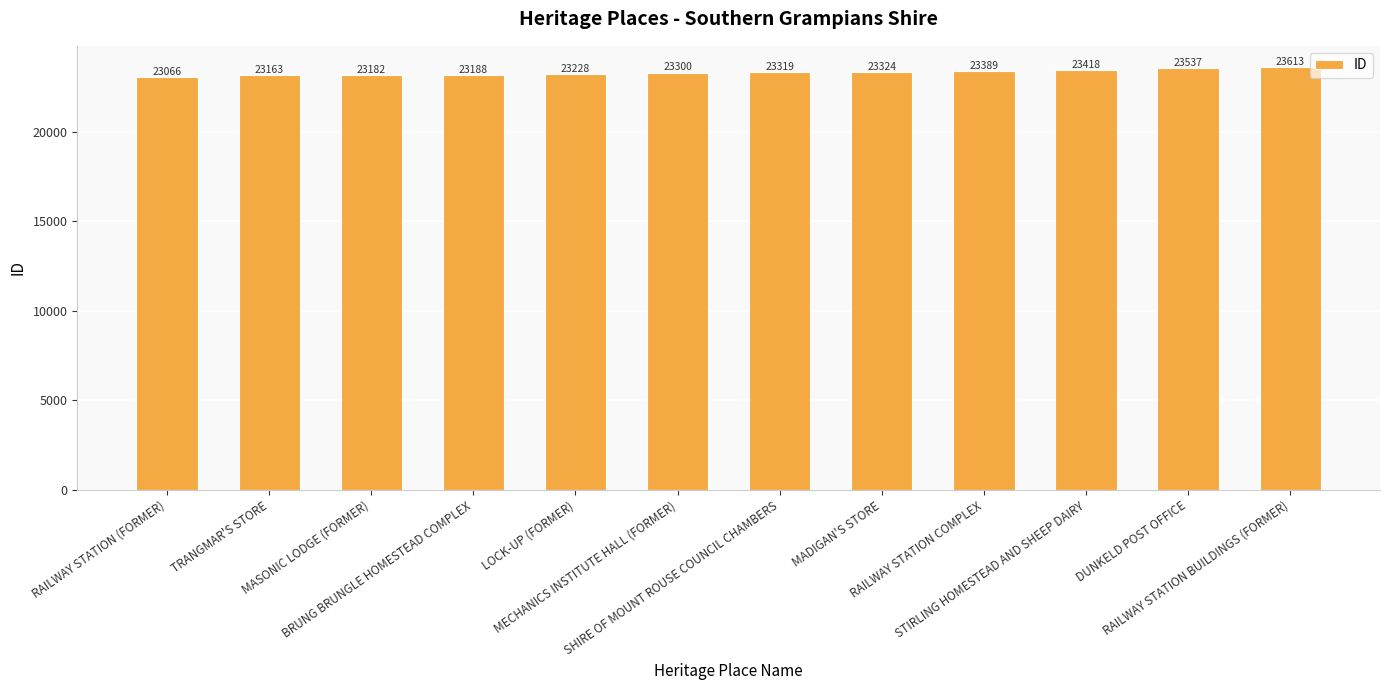

What is the approximate value at DUNKELD POST OFFICE, to the nearest 50?

23550